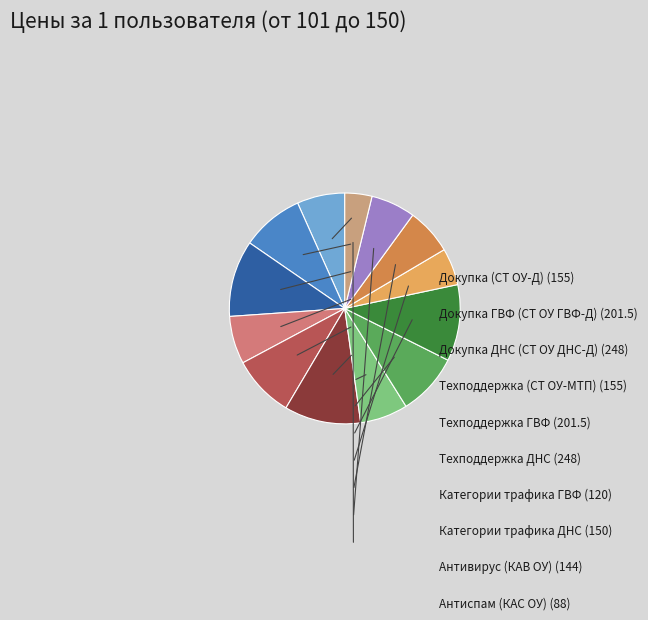

Is there any slice that represents more than half of the pie?

No